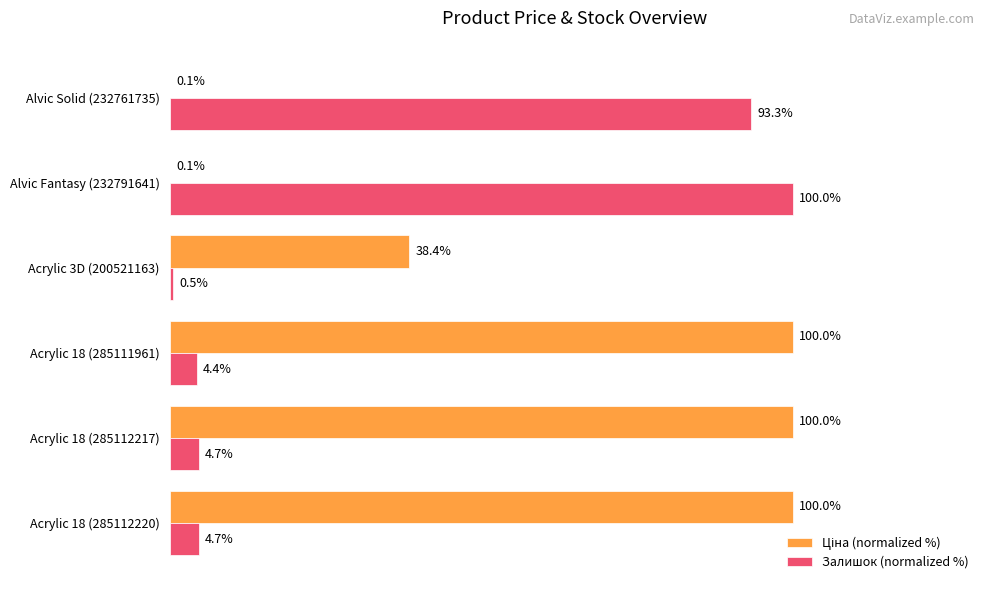

Where is Залишок (normalized %) nearest to the value 50?

Alvic Solid (232761735)